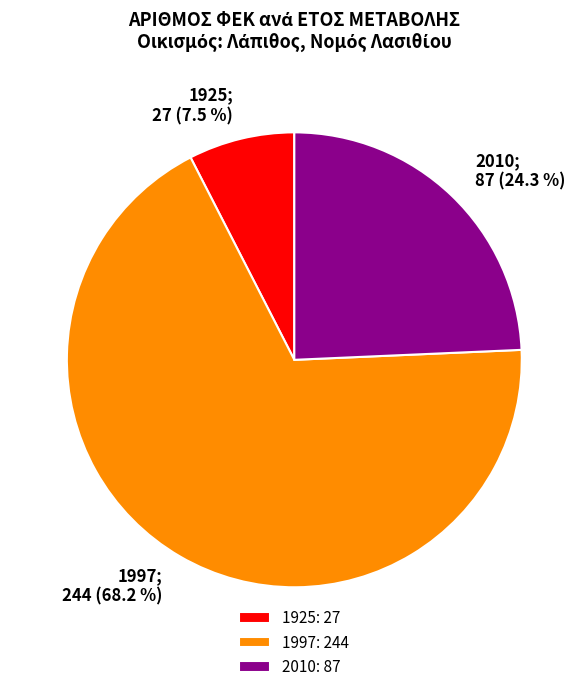

How many segments does this pie chart have?

3